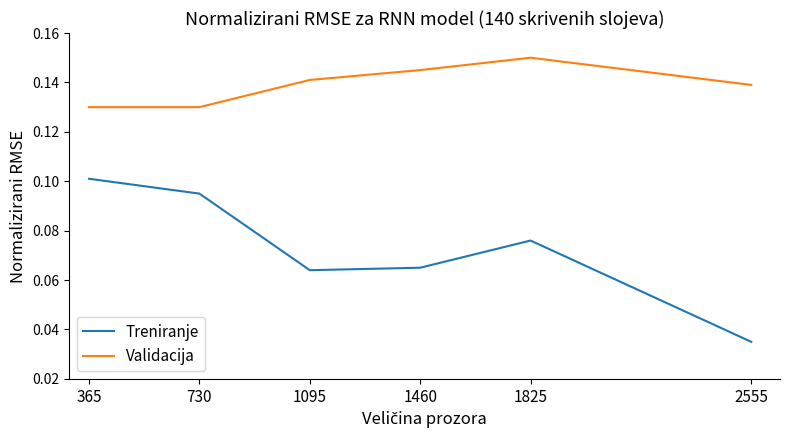

Which series changed the most between 730 and 1095?

Treniranje